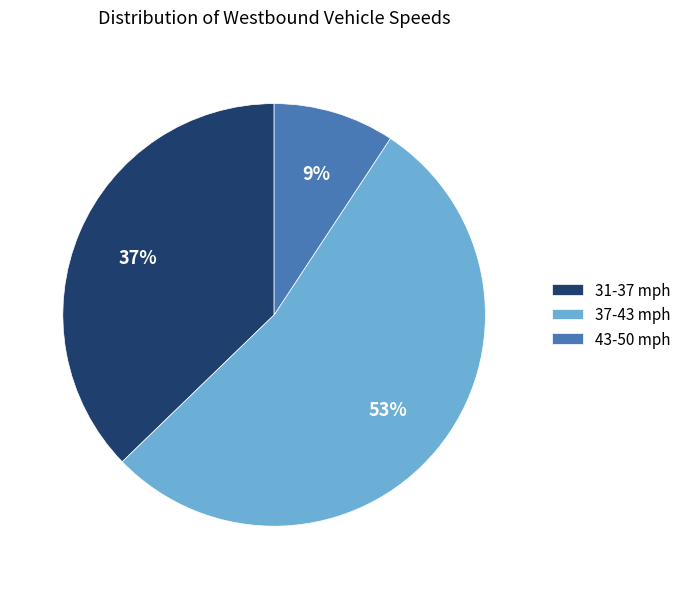

Between 43-50 mph and 31-37 mph, which is larger?

31-37 mph